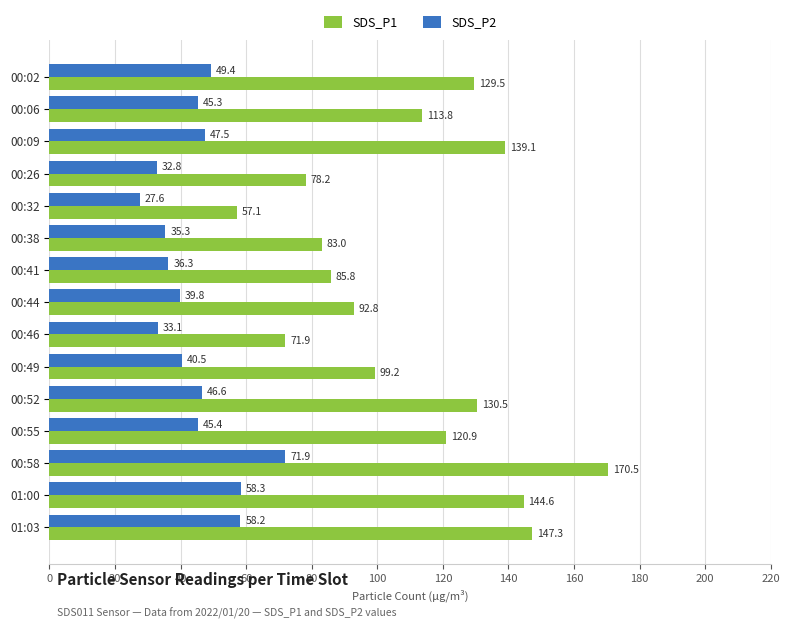

What is the difference between the highest and lowest values at 00:06?

68.5